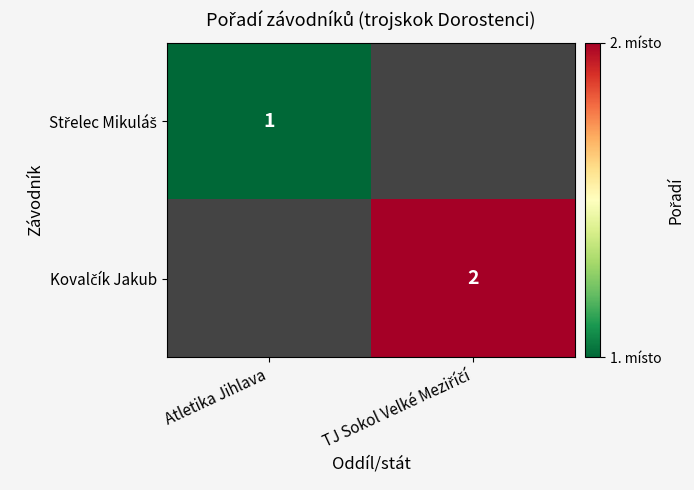

At Atletika Jihlava, list the series in order from smallest to largest.

Střelec Mikuláš, Kovalčík Jakub